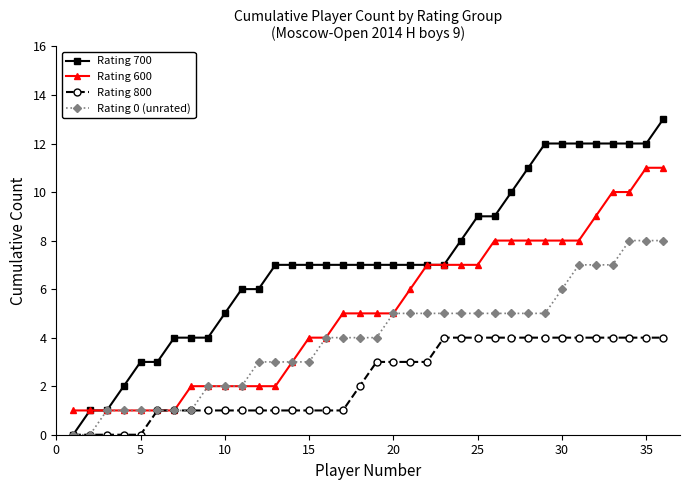

Rank the series by their average value, from lowest to highest.

Rating 800, Rating 0 (unrated), Rating 600, Rating 700